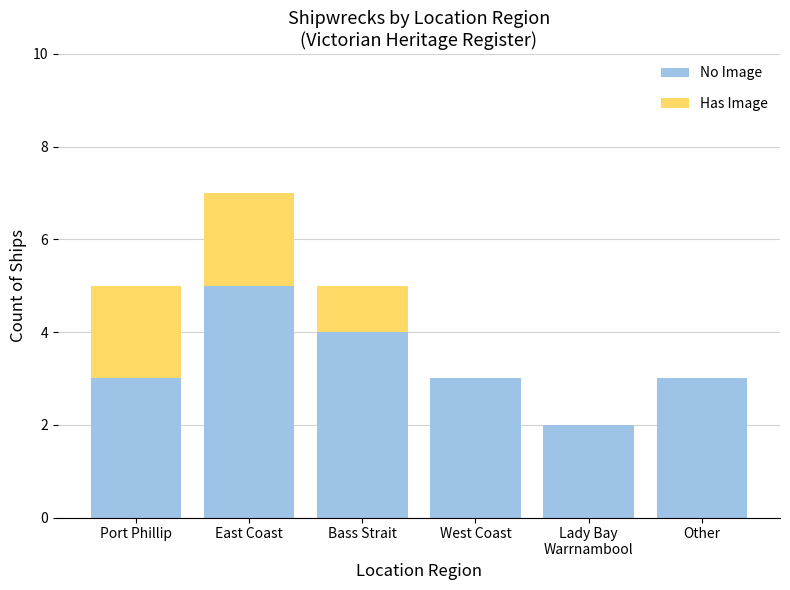

What is the highest value of the No Image series?

5